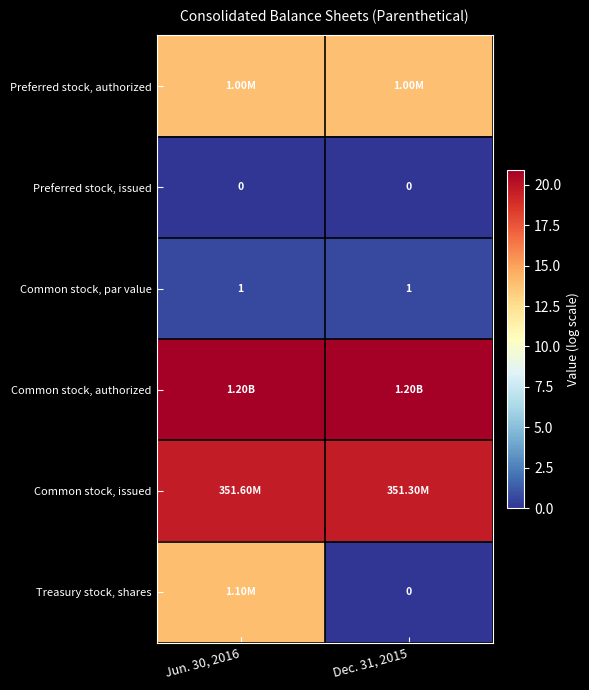

Where does the Treasury stock, shares series first go above 13?

Jun. 30, 2016